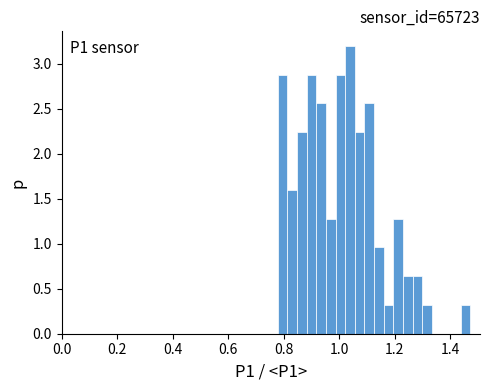

Read against the x-axis, roughly where is the centre of the tallest bar?

1.04